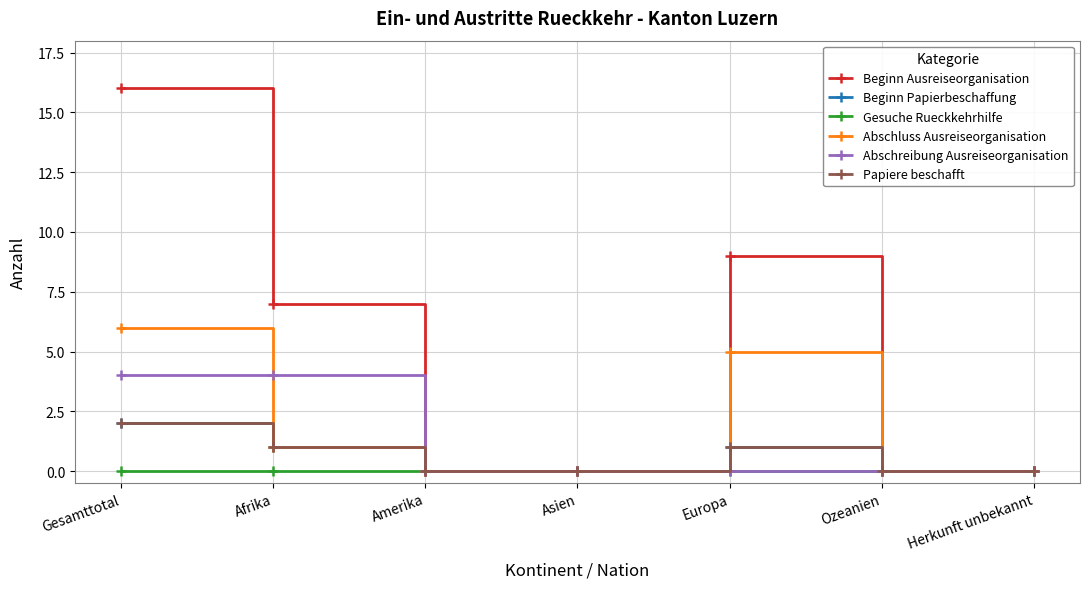

List the labels in order of Beginn Papierbeschaffung value, smallest first.

Amerika, Asien, Ozeanien, Herkunft unbekannt, Afrika, Europa, Gesamttotal